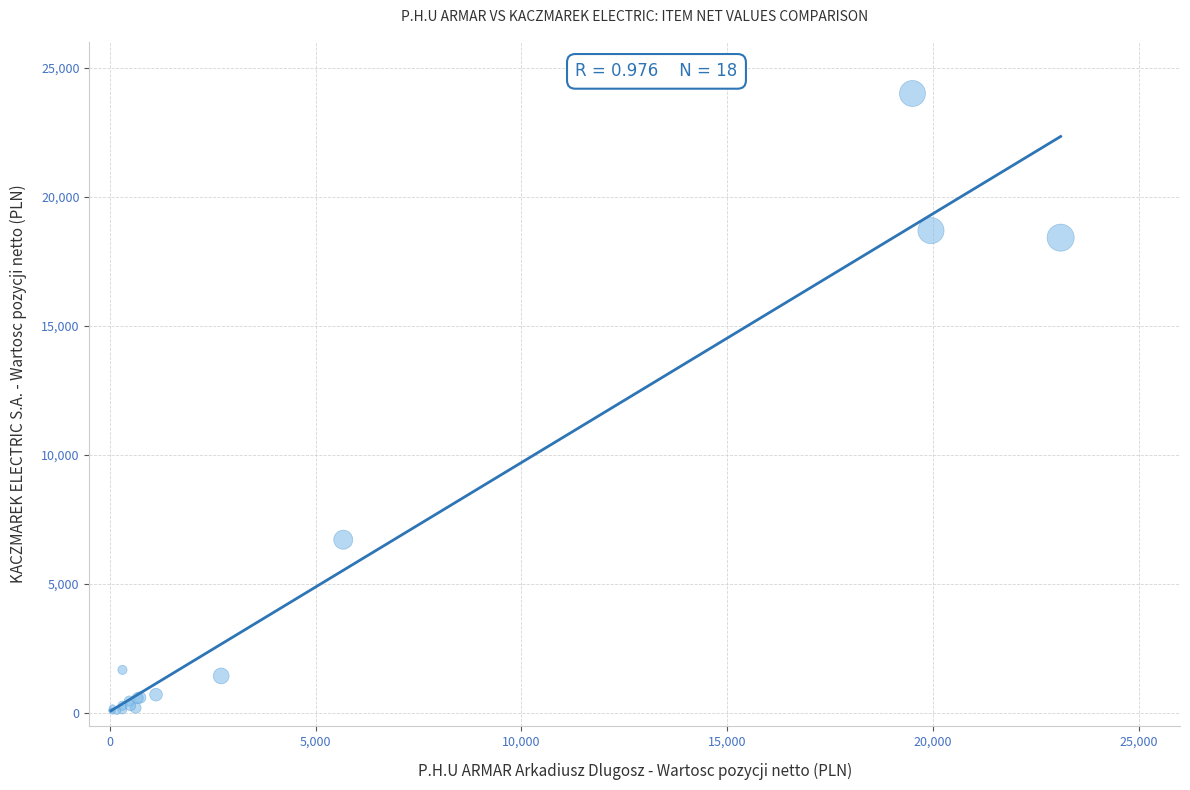

What Y value in the scatter plot is closest to 12042?

6720.0